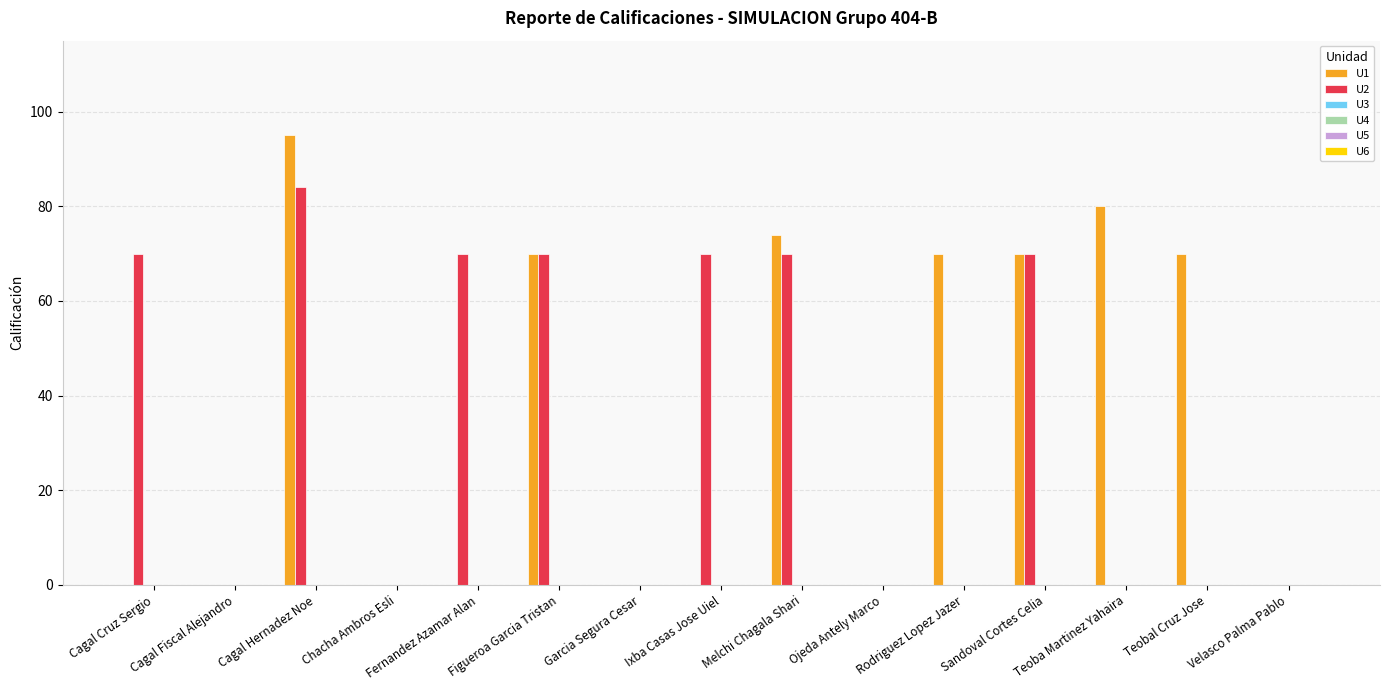

What is the sum of all U2 values?

504